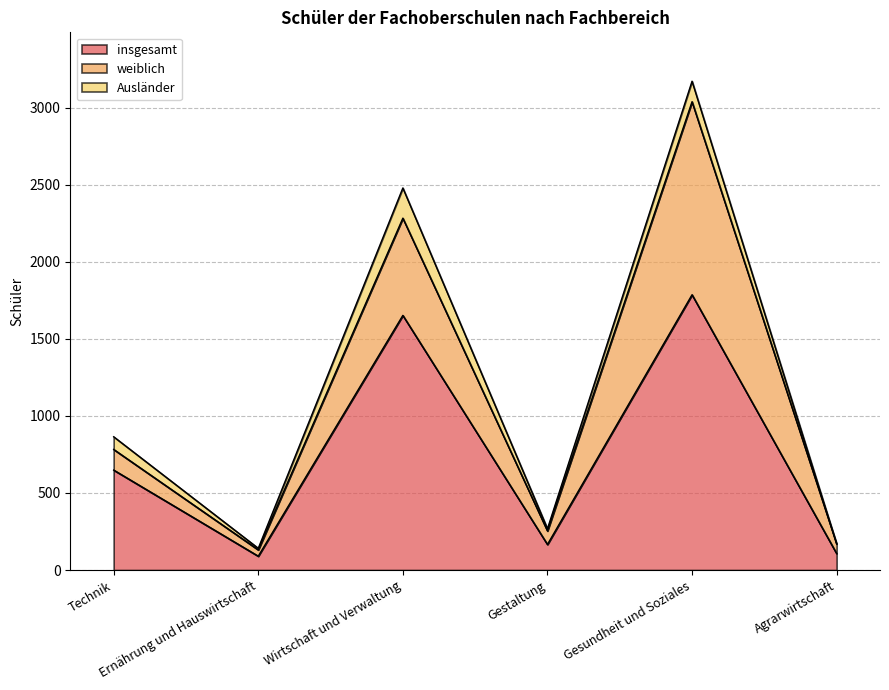

What is the label of the 6th point from the right?

Technik